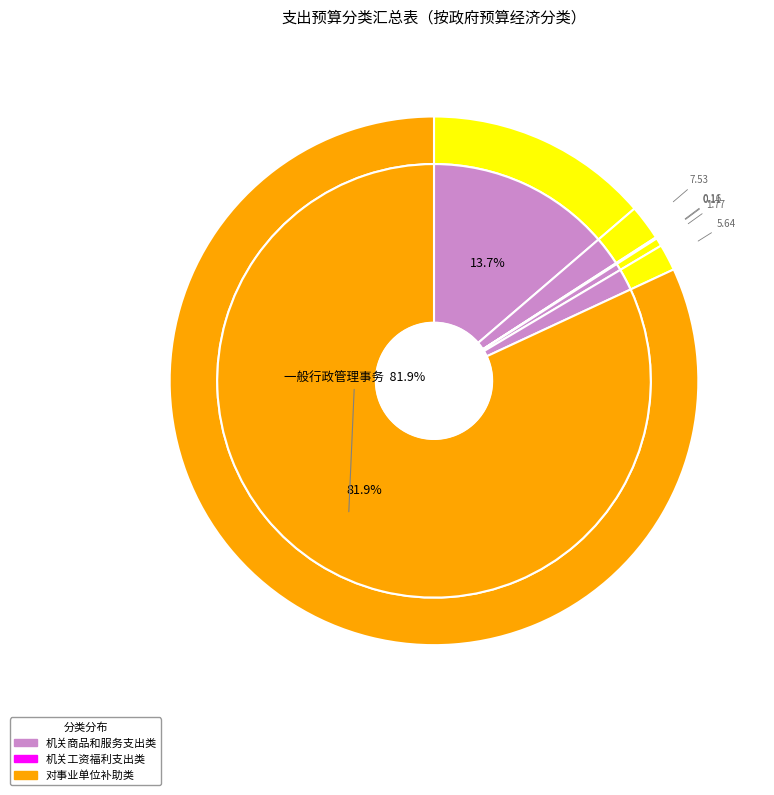

How many slices are in this pie chart?

7